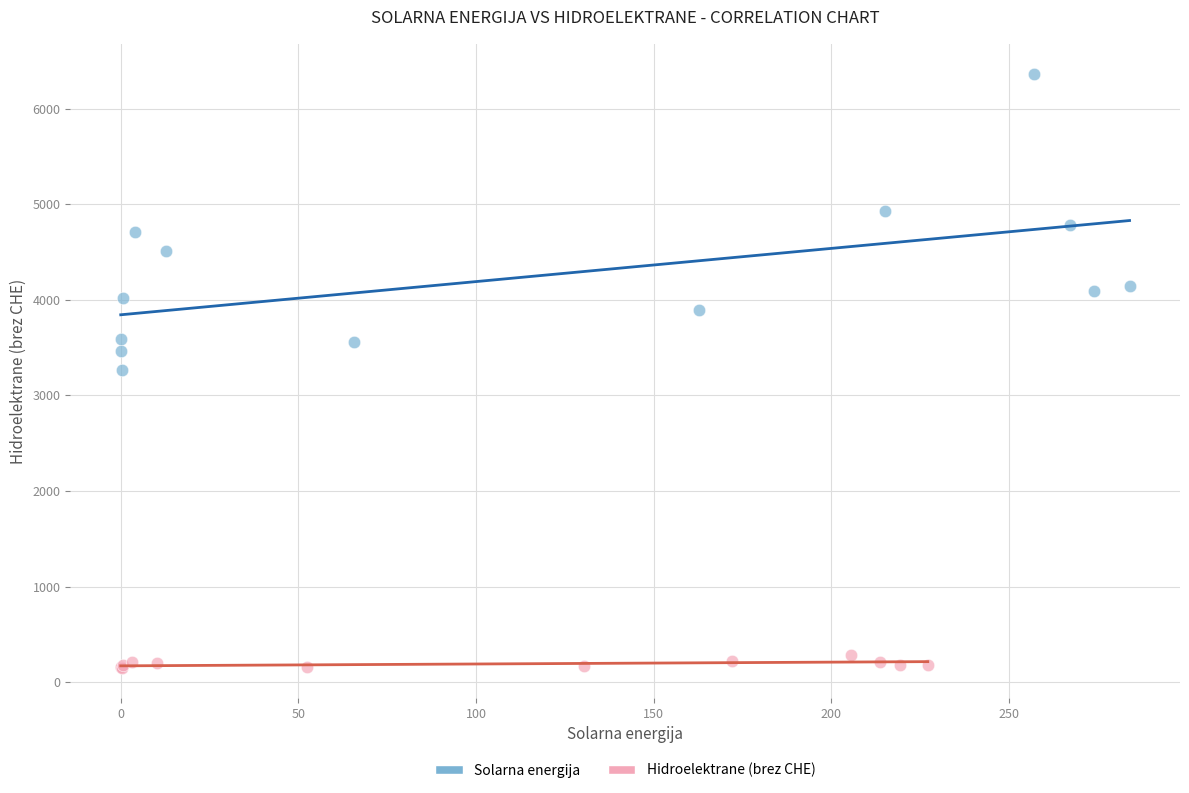

Which series has the widest spread of Y values?

Solarna energija